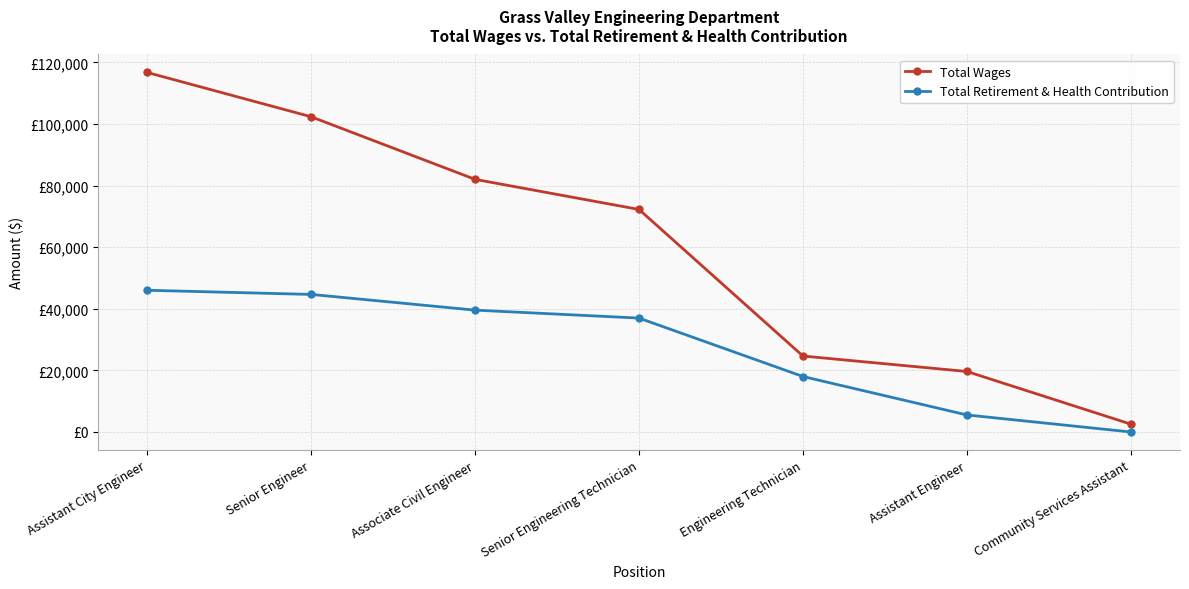

What is the total value across all series at Assistant Engineer?

25181